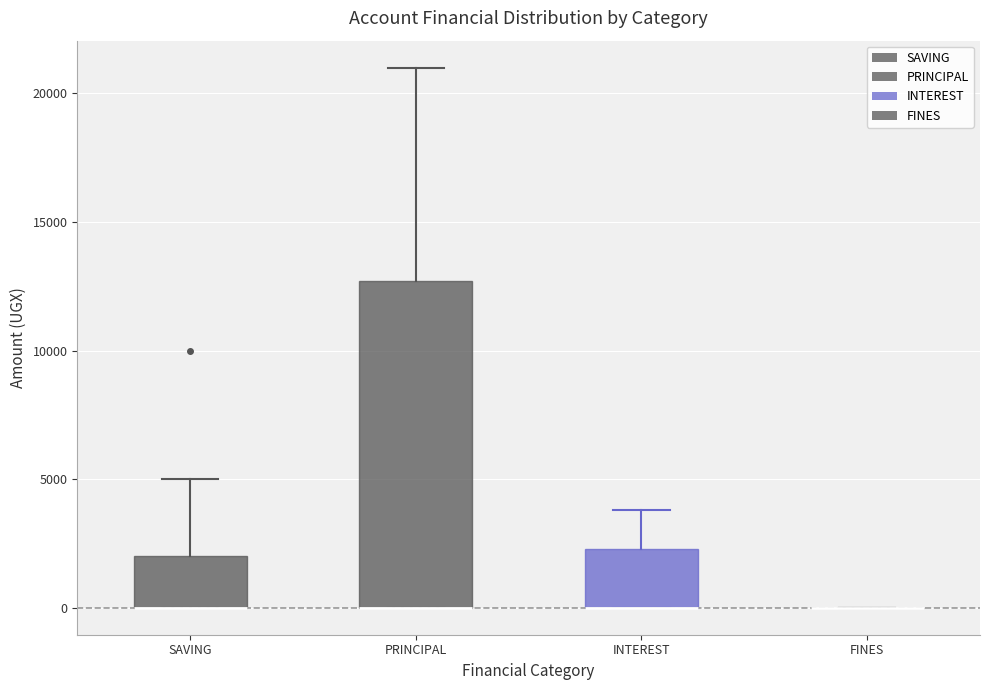

Comparing the boxes themselves (not the whiskers), which one is the tallest?

PRINCIPAL